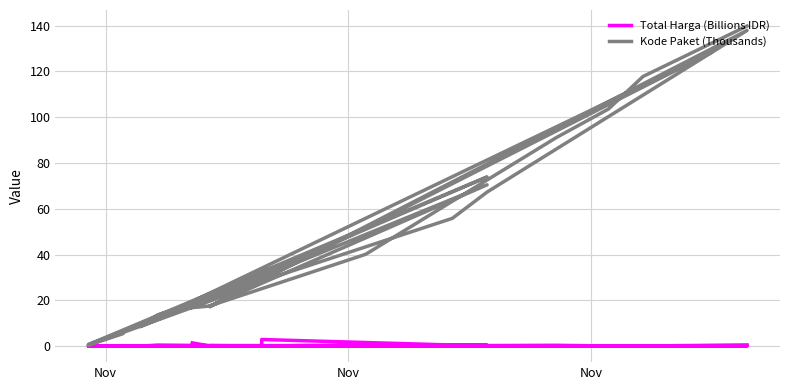

Reading left to right, list all the values displayed in this chart.

Total Harga (Billions IDR): 1.4	0.0	0.5	0.0	0.0	0.0	0.5	0.0	2.9	0.5	0.0	0.0	0.0	0.0	0.0	0.0	0.0	0.1	0.0	0.0	0.0	0.0	0.0	0.0	0.0	0.0	0.0	0.0	0.3	0.0	0.0	0.4	0.1	0.1	0.5
Kode Paket (Thousands): 16.8	17.5	70.5	8.5	8.6	8.7	13.7	28.3	28.4	55.8	67.3	137.9	17.3	17.3	27.9	0.5	5.4	6.0	6.2	6.2	6.3	6.3	6.4	6.5	0.7	73.9	8.6	128.5	17.2	17.6	40.1	91.1	103.5	117.8	139.8